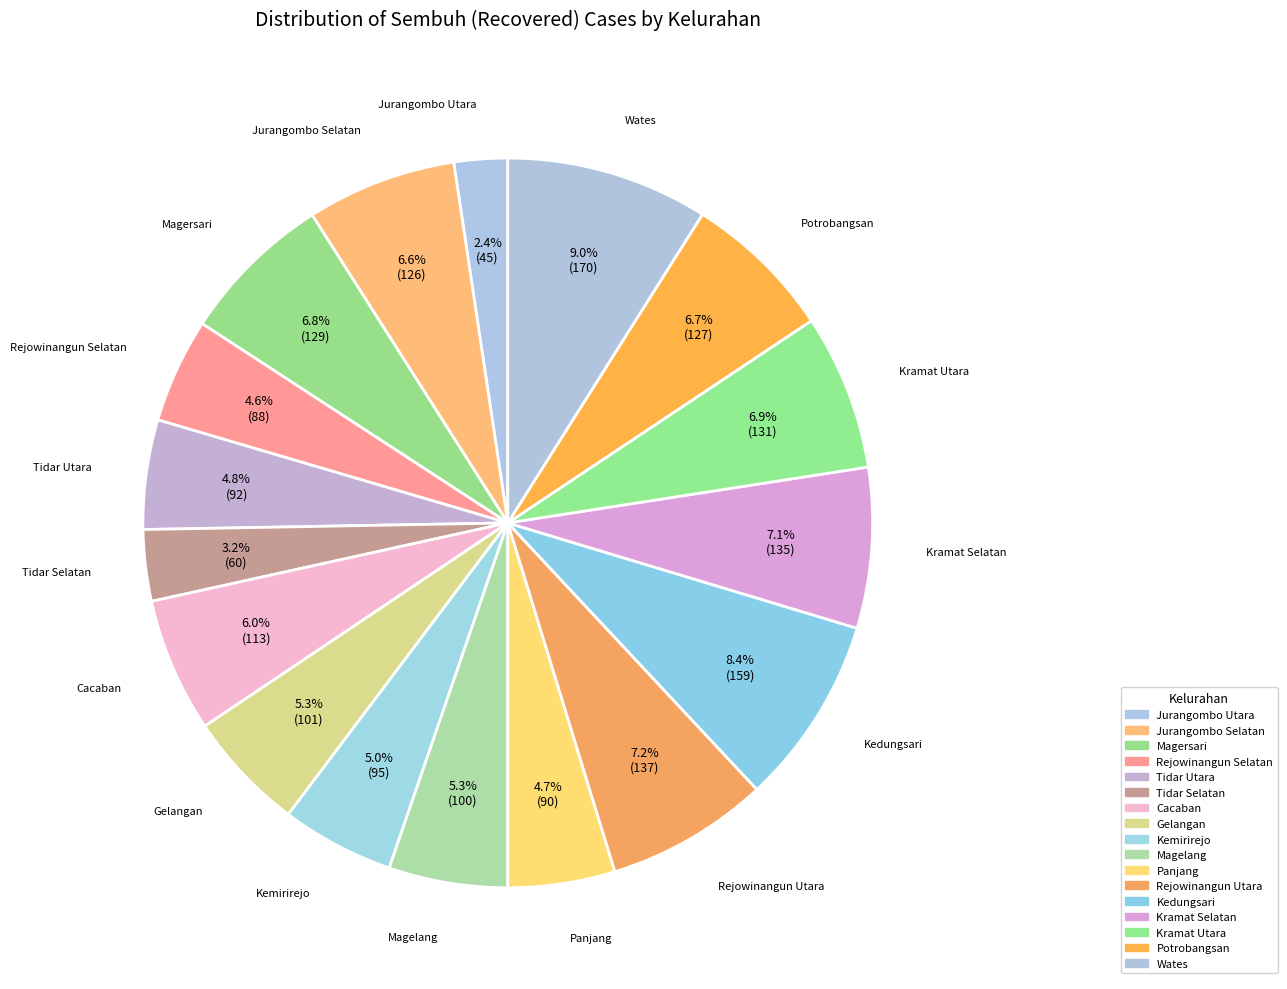

What percentage do Panjang and Cacaban together represent?

10.7%